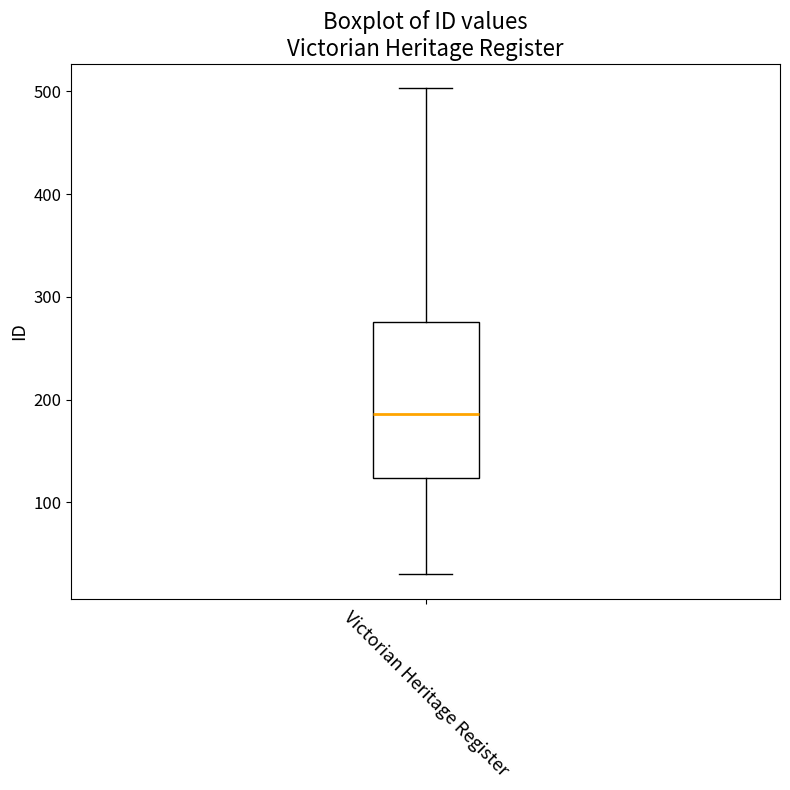

Read this box plot against the y-axis: the position of the median line, the range covered by the box, and the ends of both whiskers. The values are not printed on the chart, so give them approximately, as read against the axis.

median 190, box 120 to 280, whiskers 30 to 500